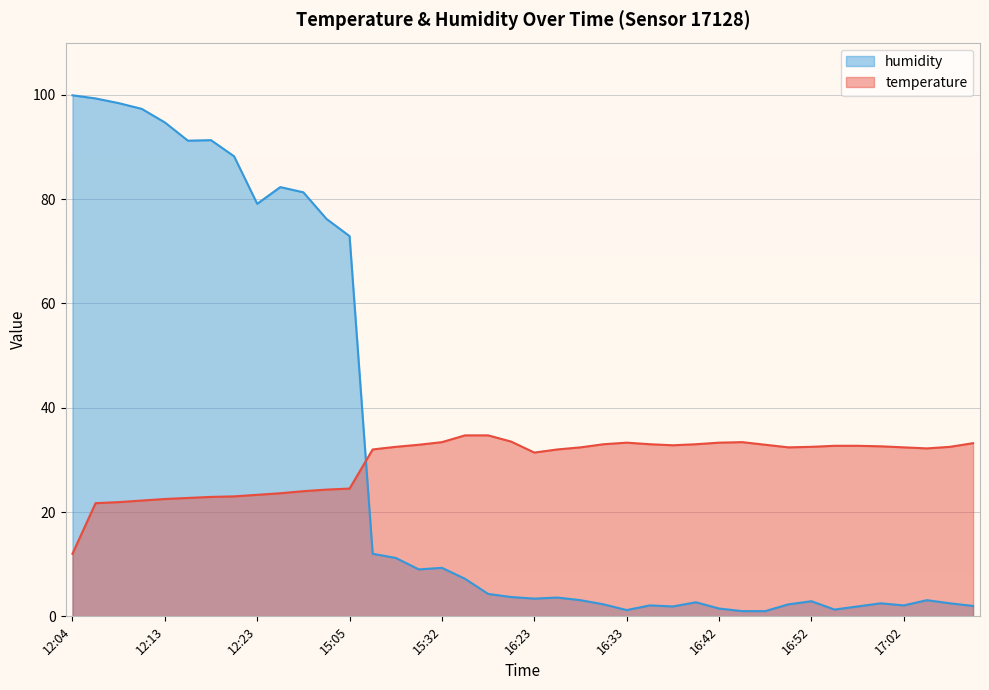

How many lines are shown in the chart?

2